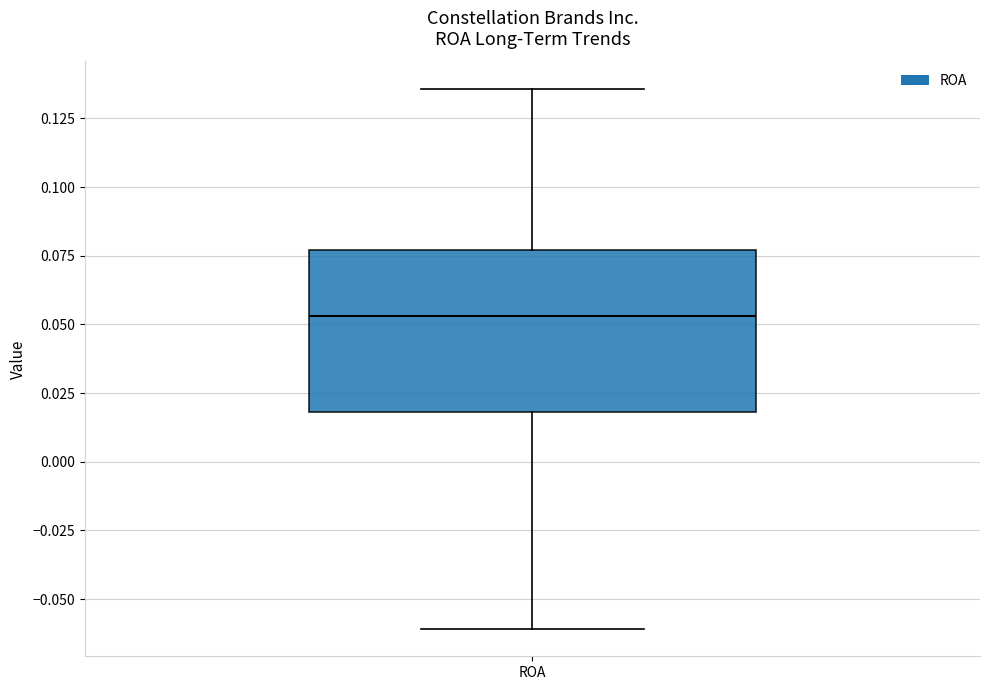

Transcribe this box plot: give where the median line is, the range the box spans, and where the two whiskers end, as read against the y-axis. The values are not printed on the chart, so give them approximately, as read against the axis.

median 0.055, box 0.020 to 0.075, whiskers -0.060 to 0.135